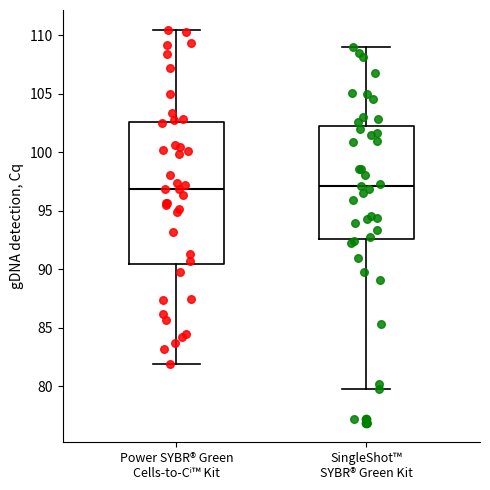

Comparing the boxes themselves (not the whiskers), which one is the tallest?

Power SYBR® Green Cells-to-Cⁱ™ Kit